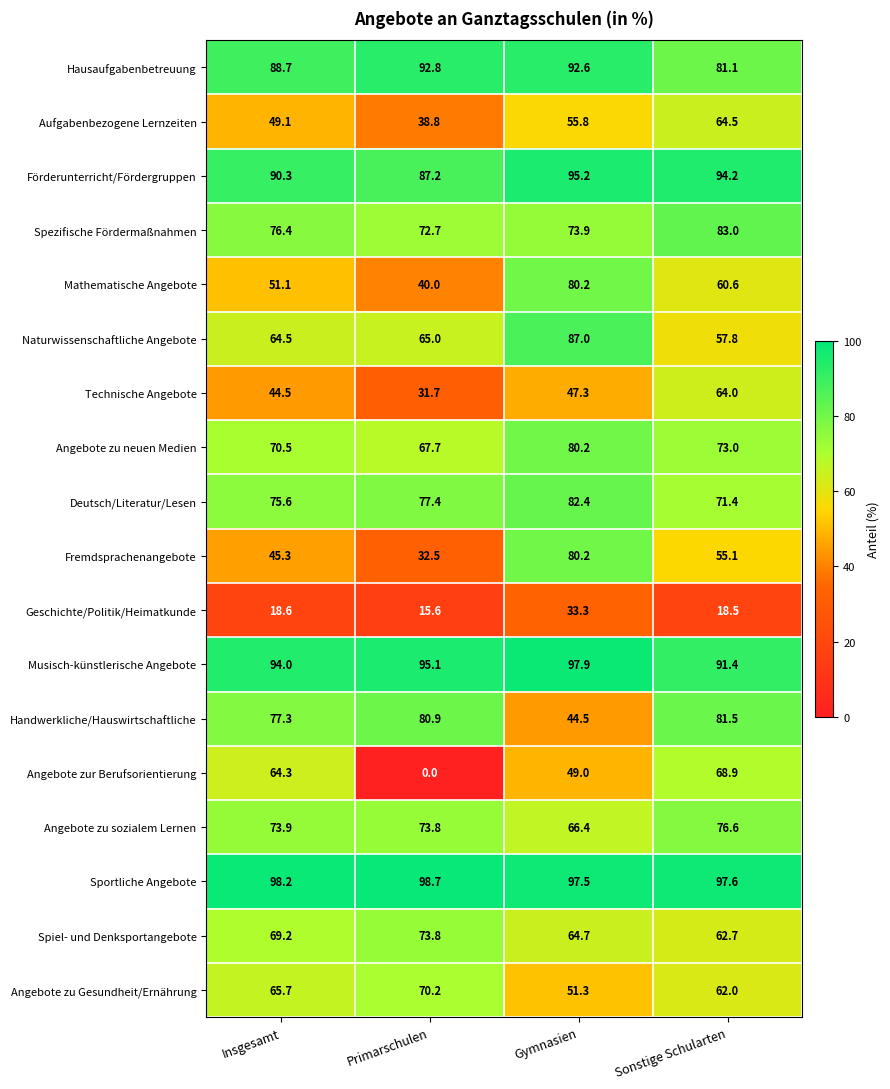

What is the difference between the highest and lowest values at Primarschulen?

98.7